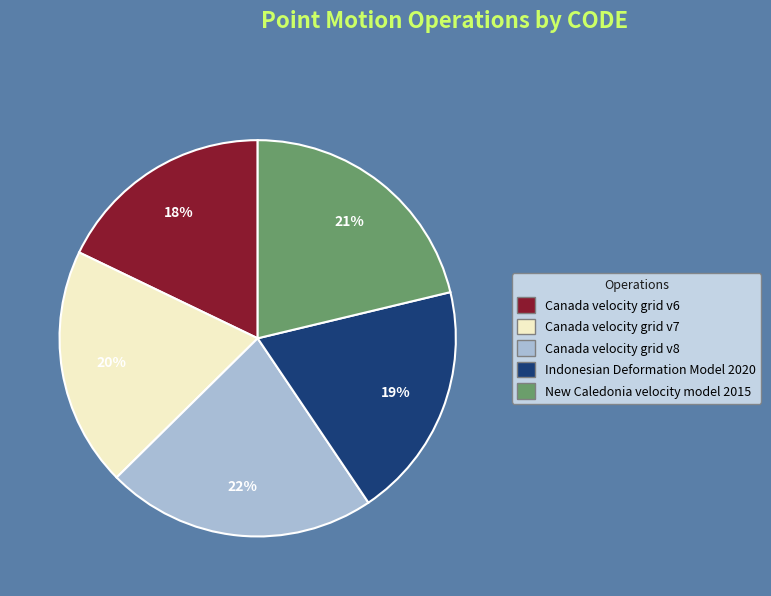

What is the largest slice in the pie chart?

Canada velocity grid v8